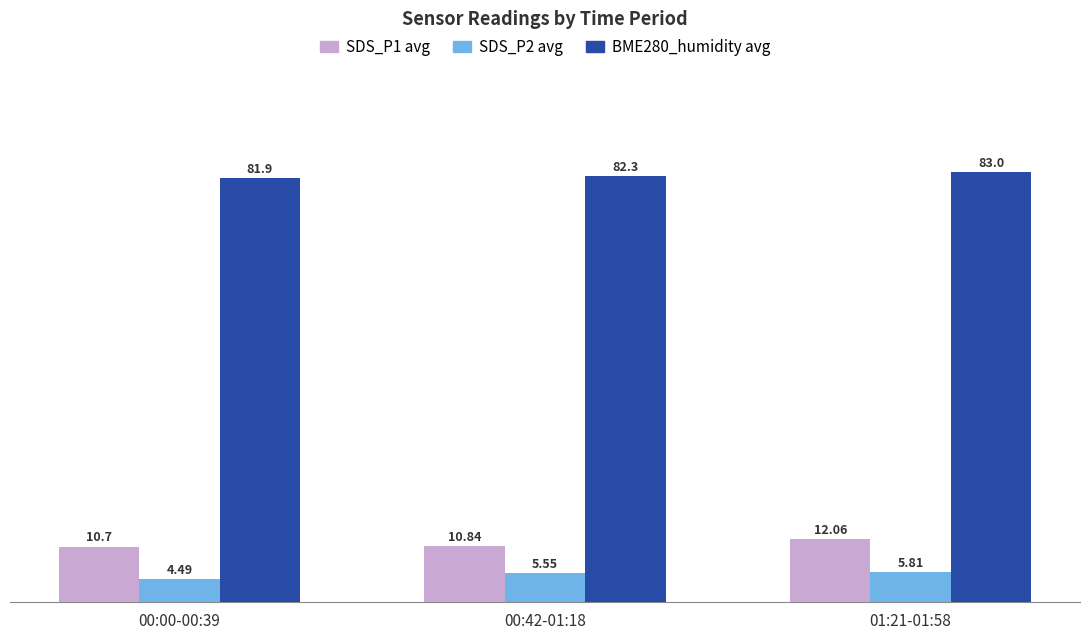

What are all the series names shown in the legend?

SDS_P1 avg, SDS_P2 avg, BME280_humidity avg